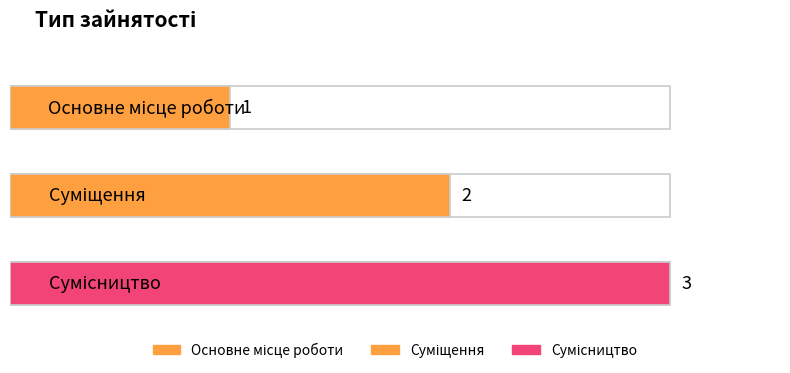

How many data points does each series have?

3